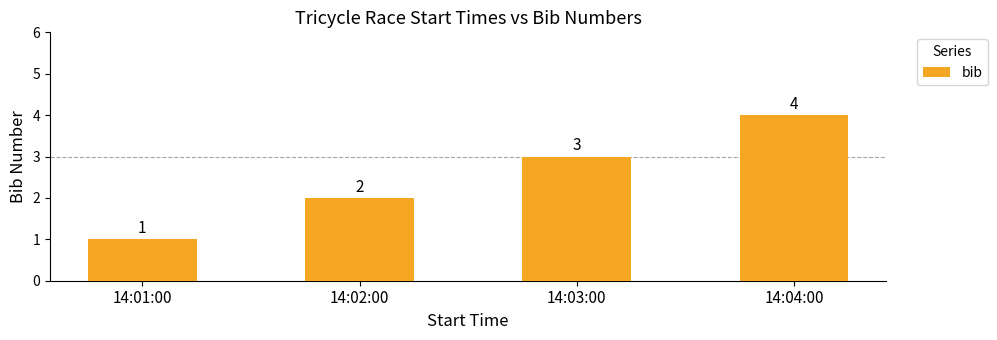

What is the ratio of the value at 14:02:00 to the value at 14:04:00?

0.5